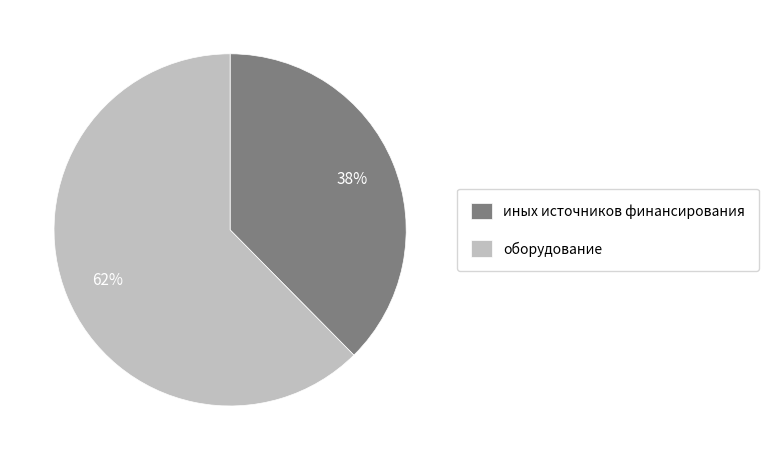

Is it true that иных источников финансирования is 38% of the pie?

True